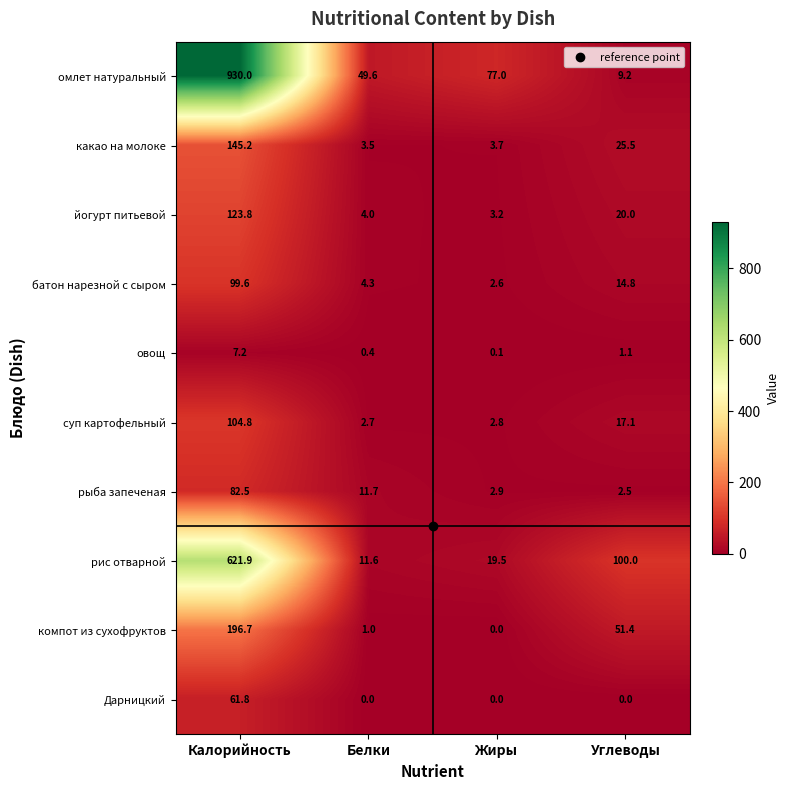

What is the spread (max minus min) of values at Белки?

49.6